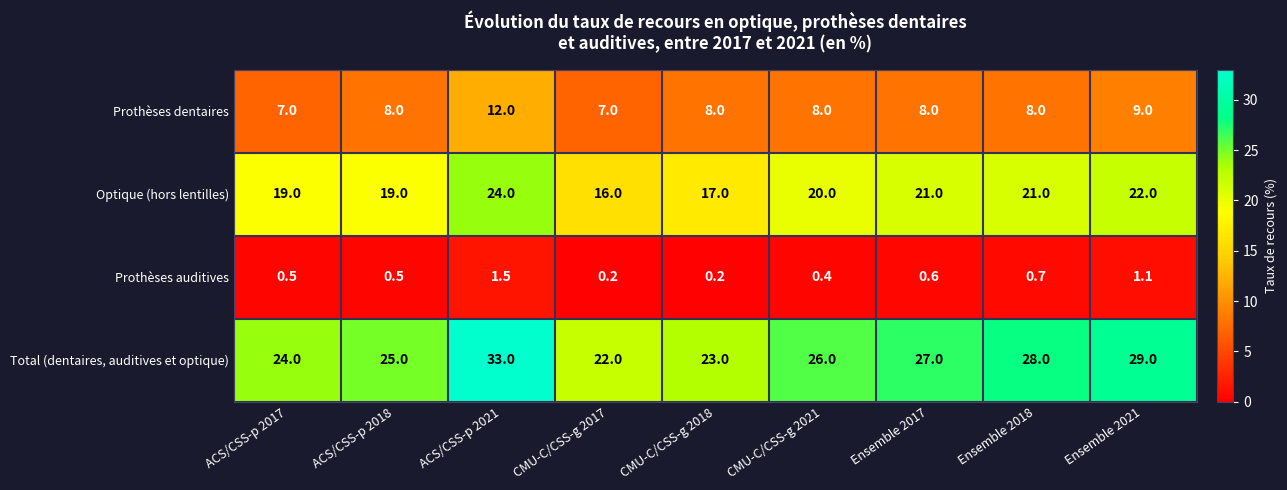

Rank the series by their maximum value, from highest to lowest.

Total (dentaires, auditives et optique), Optique (hors lentilles), Prothèses dentaires, Prothèses auditives